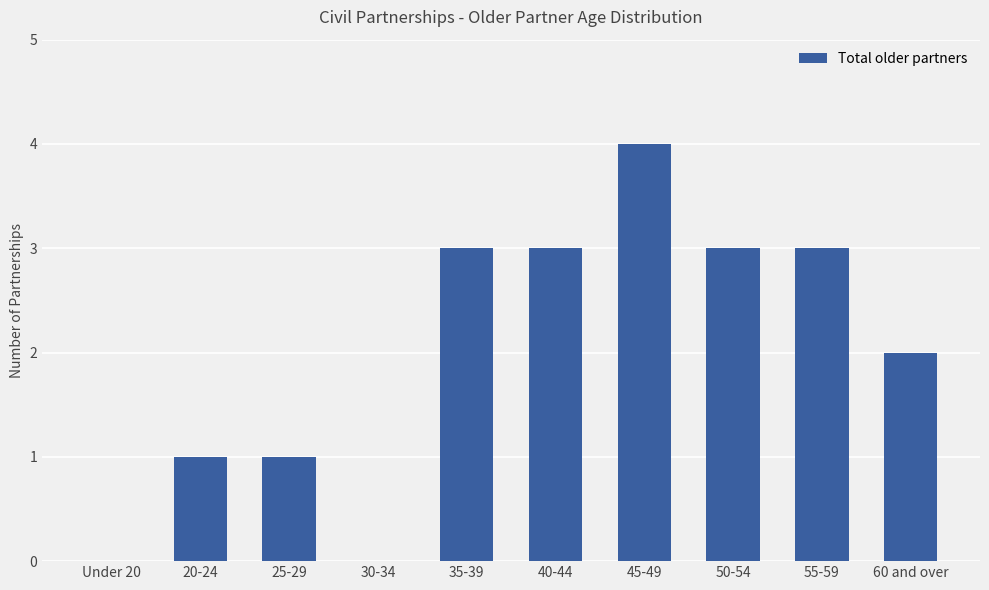

What is the sum of the values at 25-29 and 40-44?

4